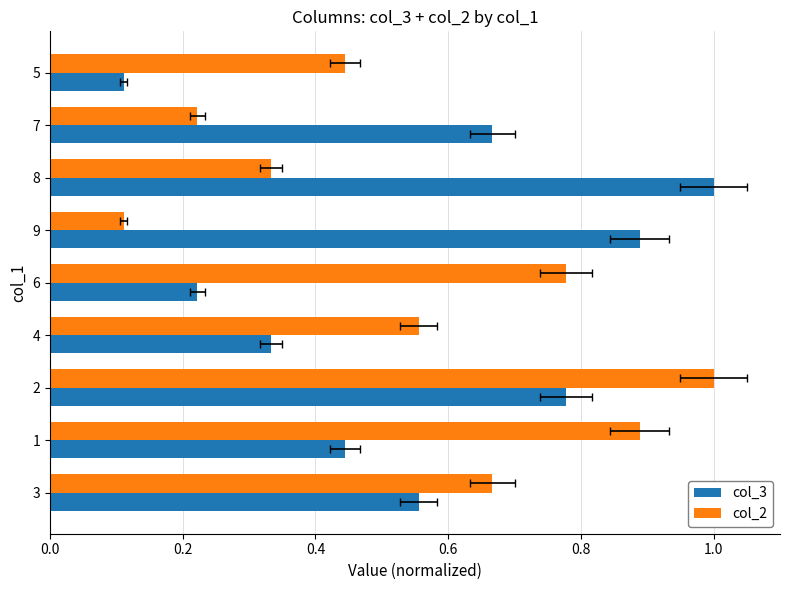

Count the number of data series in this chart.

2